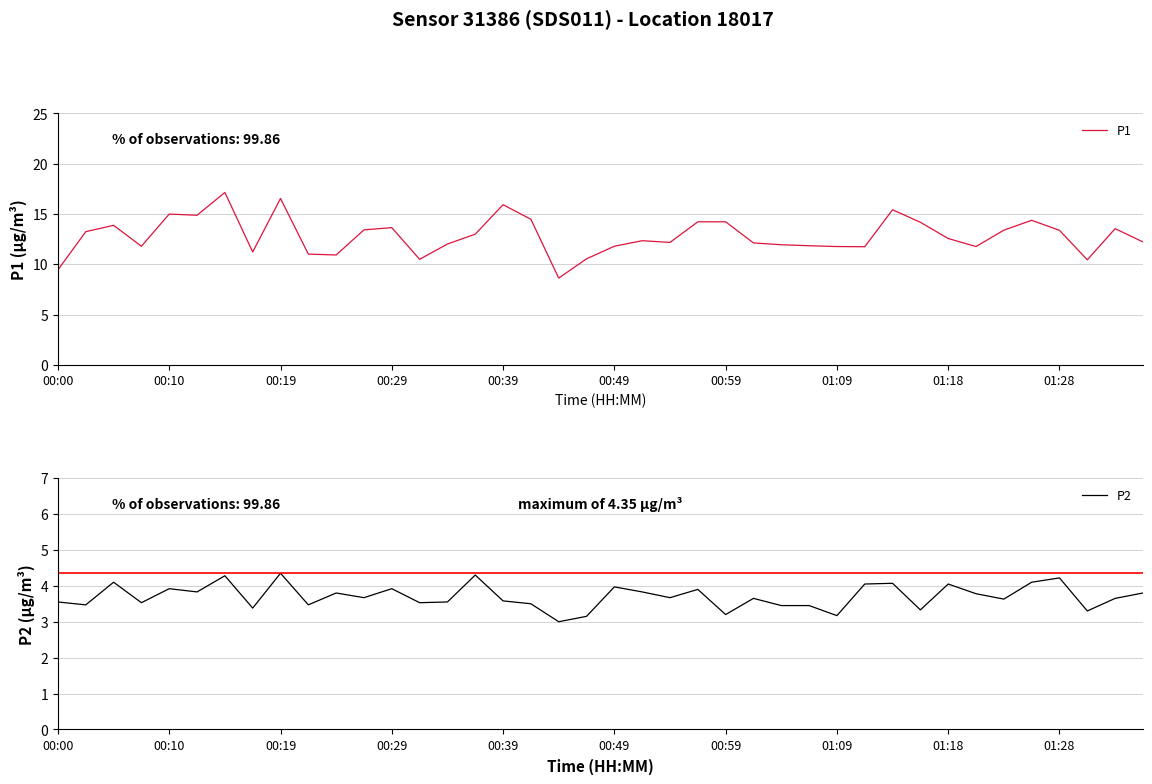

What is the lowest value of the P2 series?

3.0